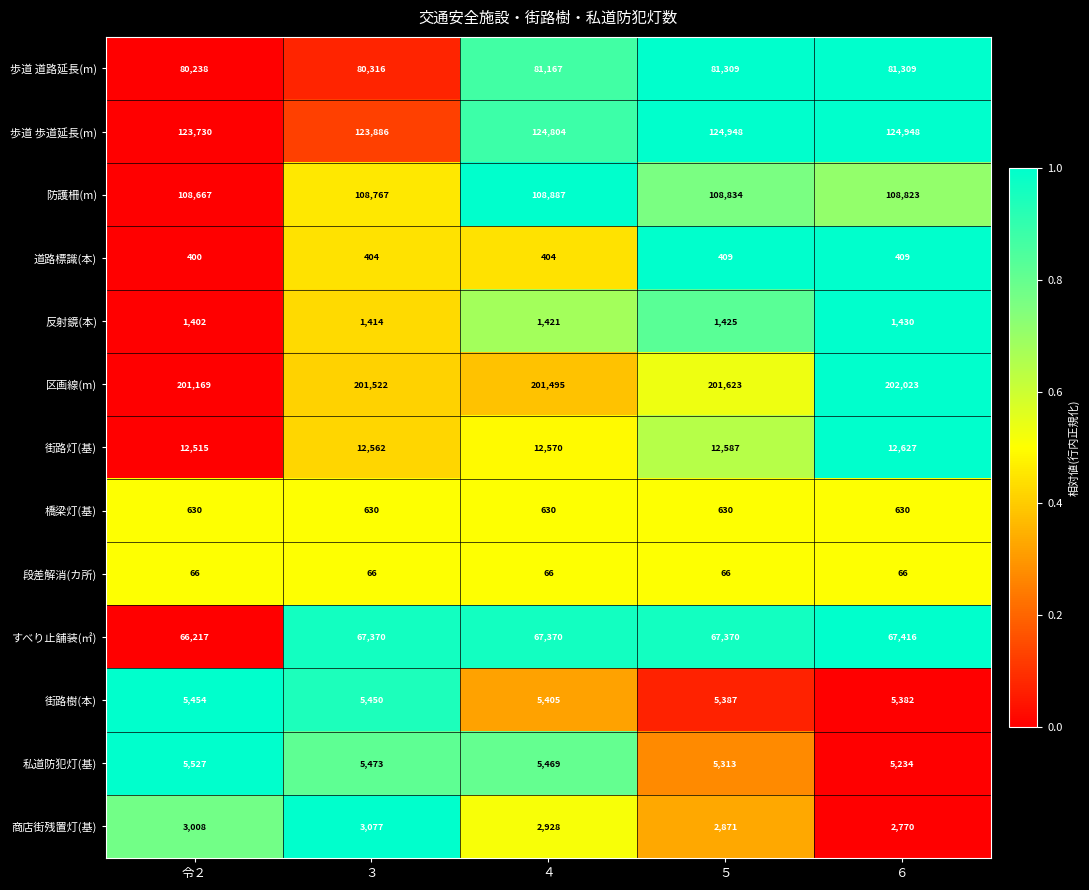

True or false: 街路樹(本) has a value of 5450 at ３.

True